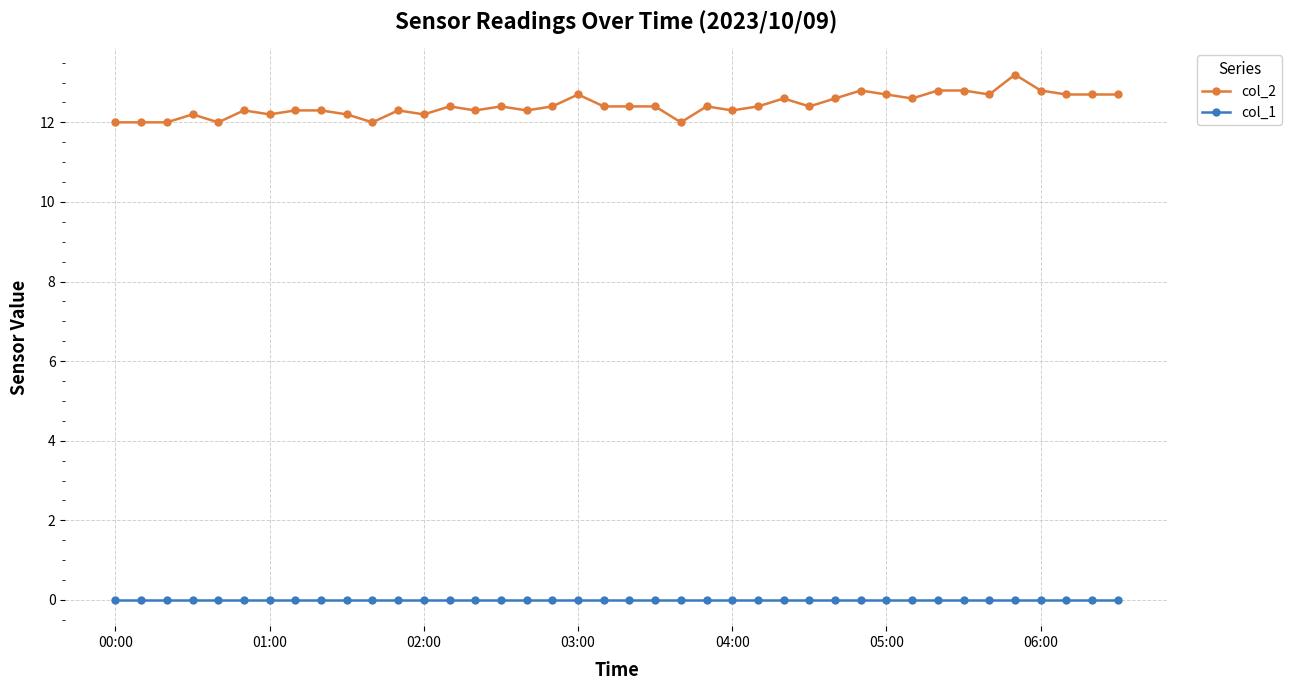

True or false: col_2 has more than 0 points higher than both neighbors.

True